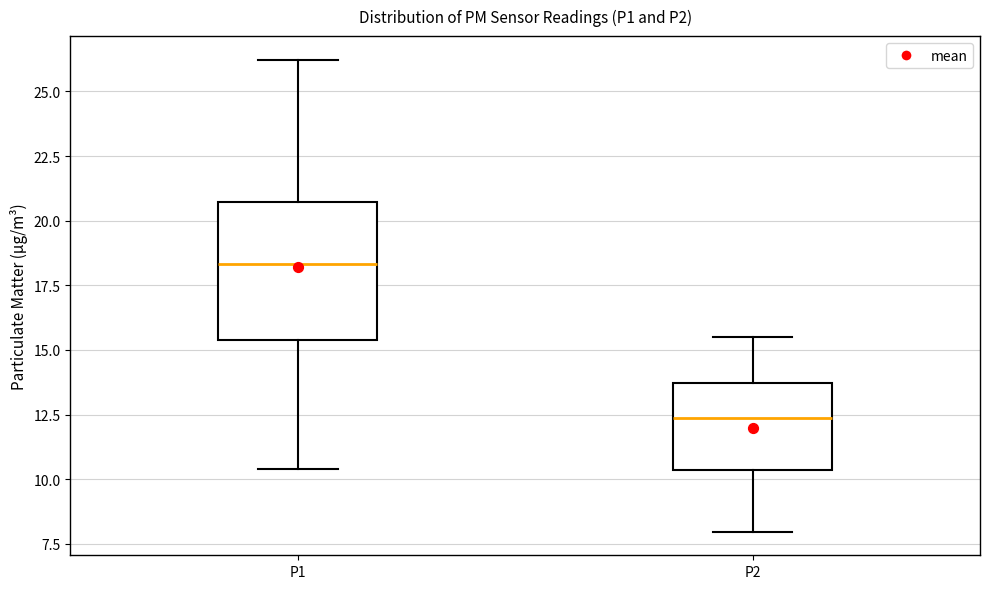

Reading left to right, transcribe this box plot: for each box, give where its median line is, the range the box spans, and where its two whiskers end, as read against the y-axis. The values are not printed on the chart, so give them approximately, as read against the axis.

P1: median 18.5, box 15.5 to 20.5, whiskers 10.5 to 26.0
P2: median 12.5, box 10.5 to 13.5, whiskers 8.0 to 15.5